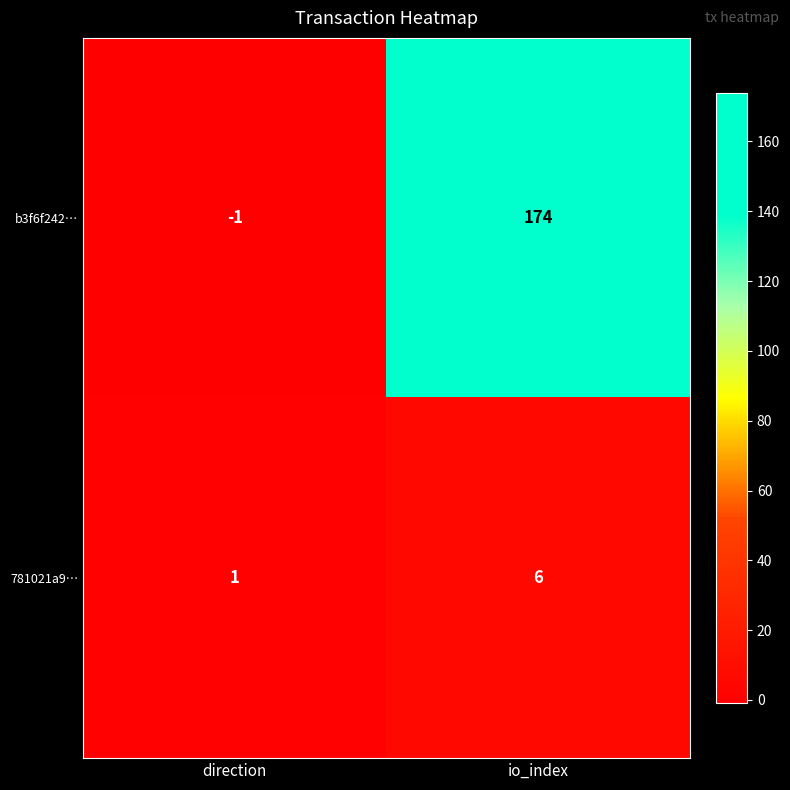

The value of b3f6f242… at direction is -2. True or false?

False